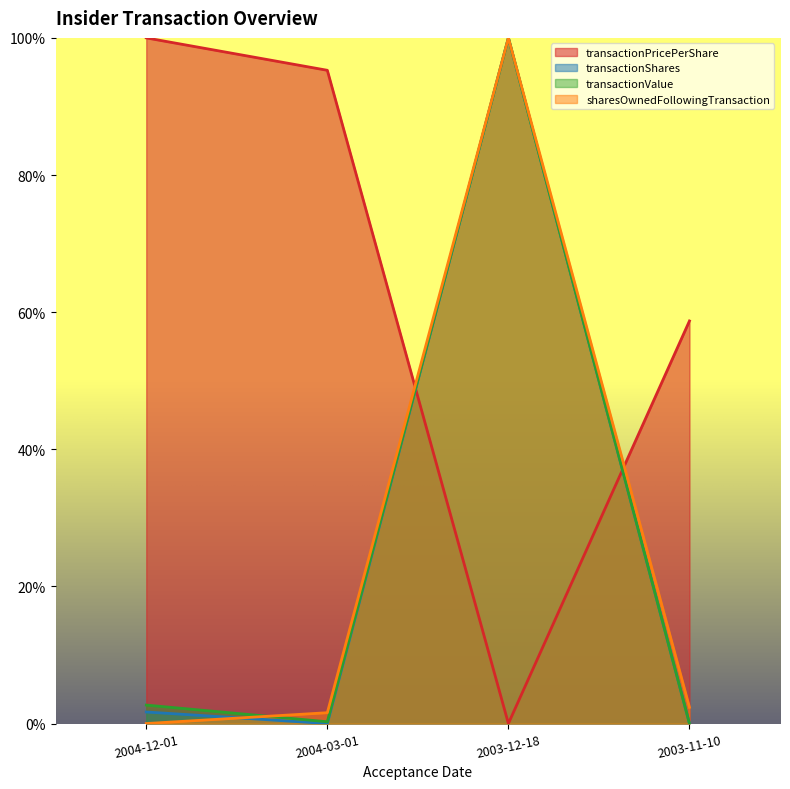

True or false: sharesOwnedFollowingTransaction has a value of 2.4 at 2003-11-10.

True